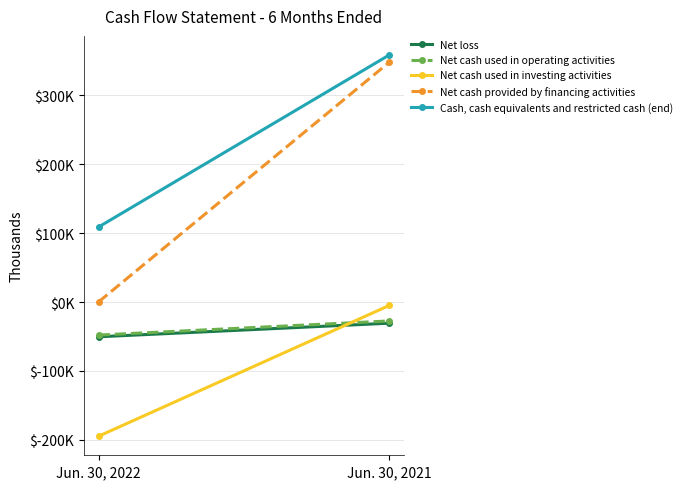

What is the smallest value displayed?

-194769